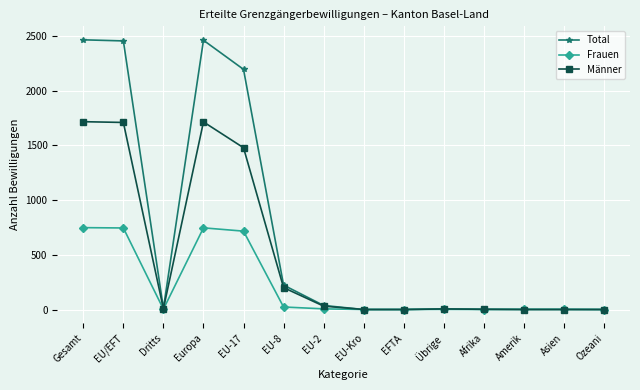

What is the difference between the maximum and minimum values in the Total series?

2464